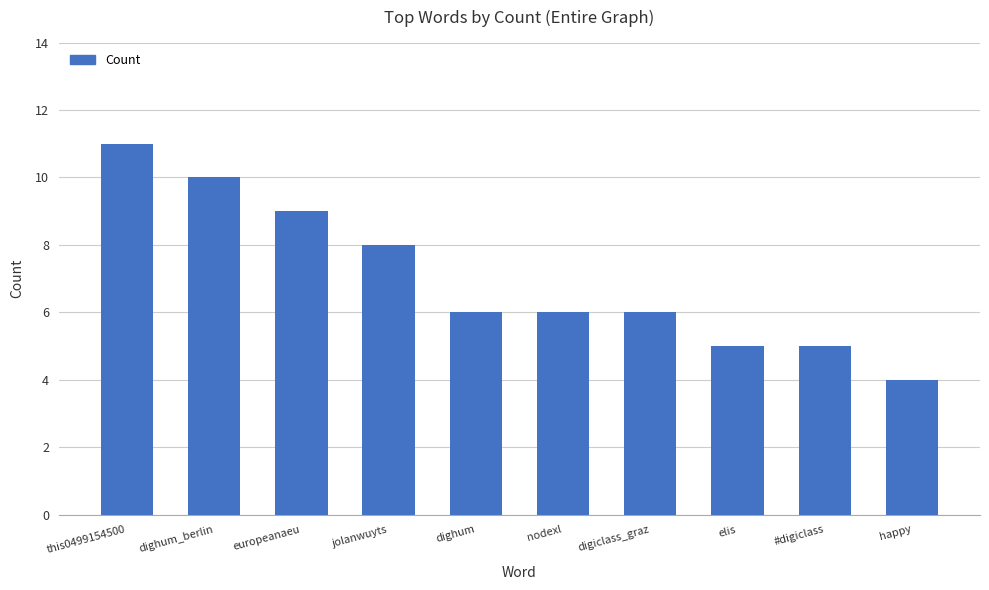

Which has a higher value, nodexl or dighum_berlin?

dighum_berlin